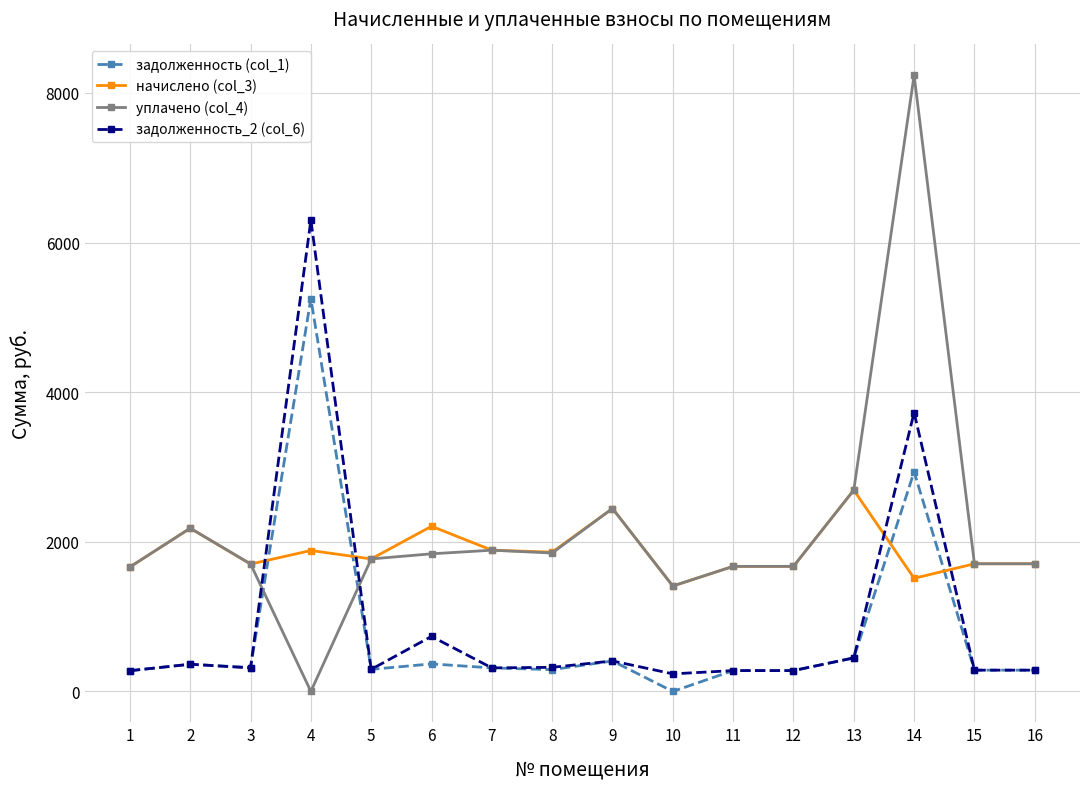

How many values in the начислено (col_3) series exceed 1771?

8